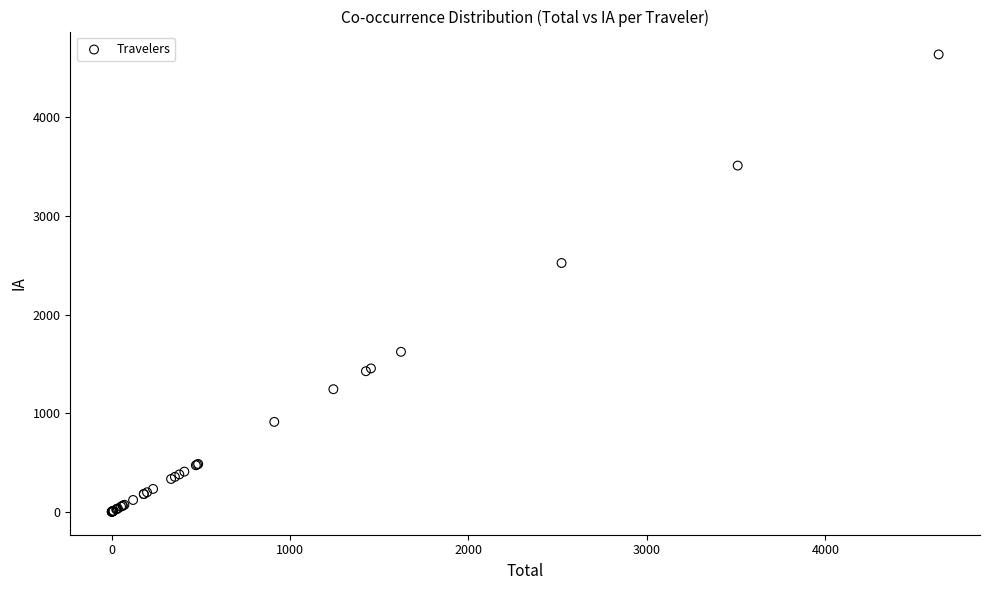

What Y value in the scatter plot is closest to 2317?

2522.1